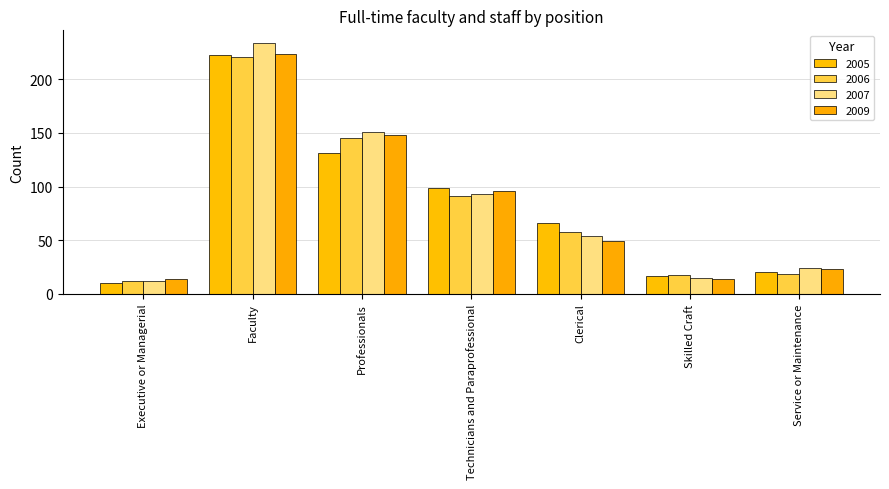

Rank the series at Faculty from lowest to highest value.

2006, 2005, 2009, 2007